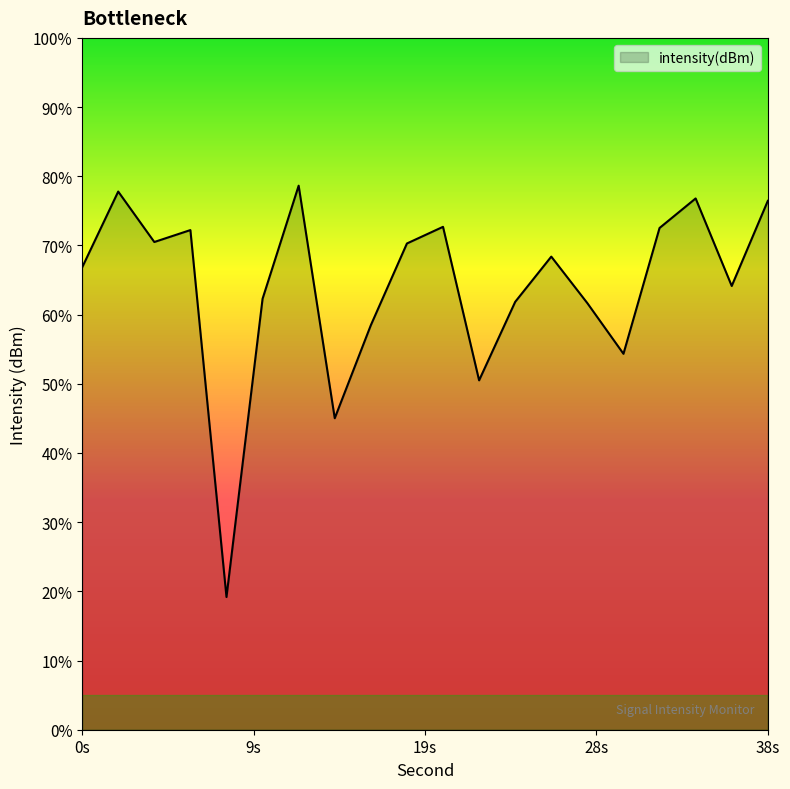

List the labels in order of value, smallest first.

8, 14, 22, 30, 16, 28, 24, 10, 36, 0, 26, 18, 4, 6, 32, 20, 38, 34, 2, 12